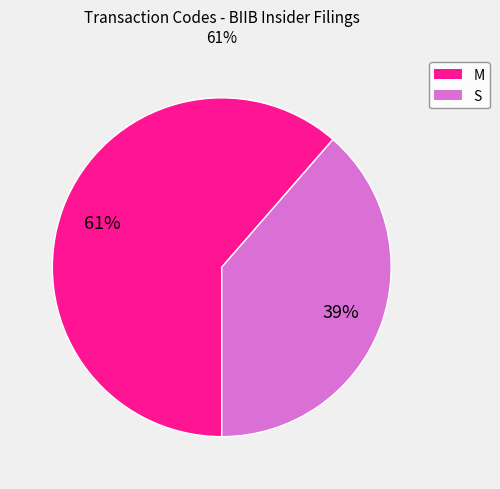

To the nearest percent, what is the average slice percentage?

50%